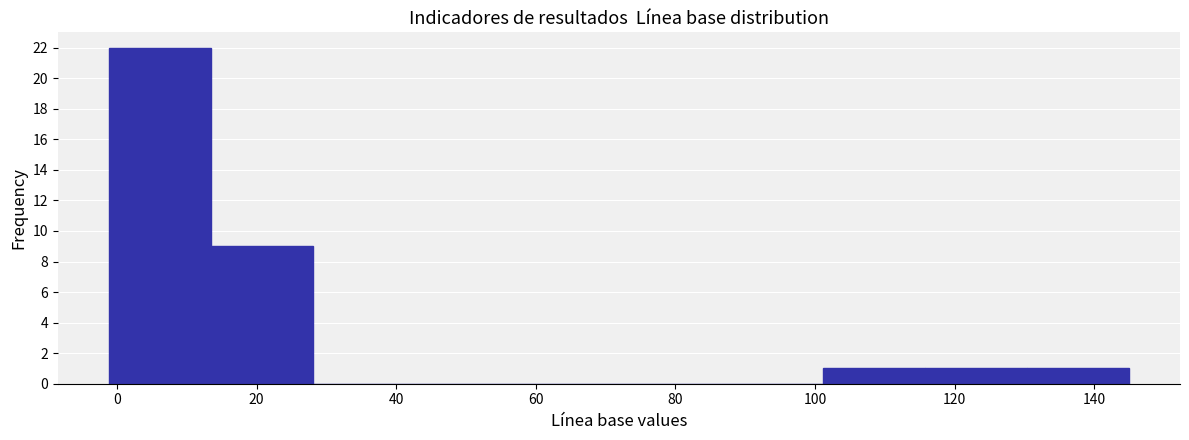

Reading left to right, transcribe this chart: for each bar, give the range it covers on the x-axis and its height. Neither the bar edges nor the heights are printed on the chart, so give them approximately, as read against the axes.

-2 to 14: 22
14 to 28: 9
28 to 42: 0
42 to 58: 0
58 to 72: 0
72 to 86: 0
86 to 102: 0
102 to 116: 1
116 to 130: 1
130 to 146: 1